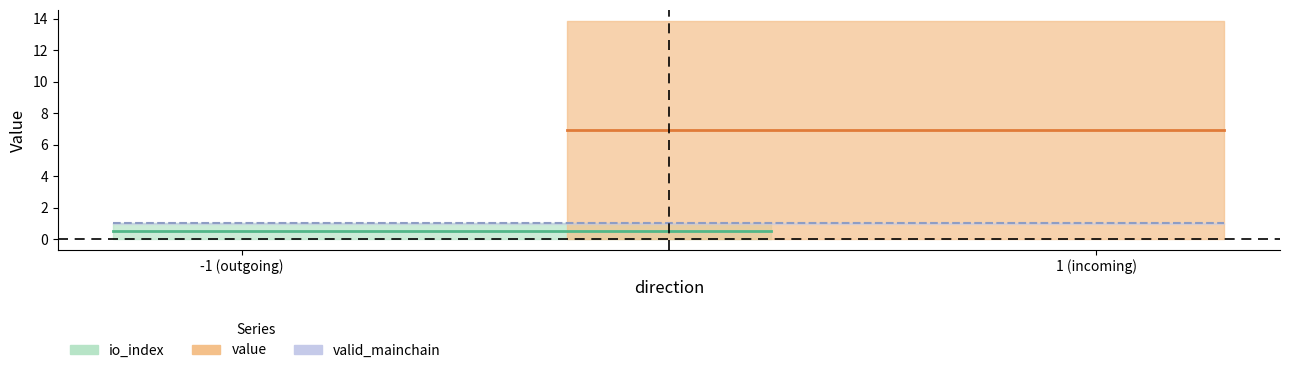

Count the number of data series in this chart.

3